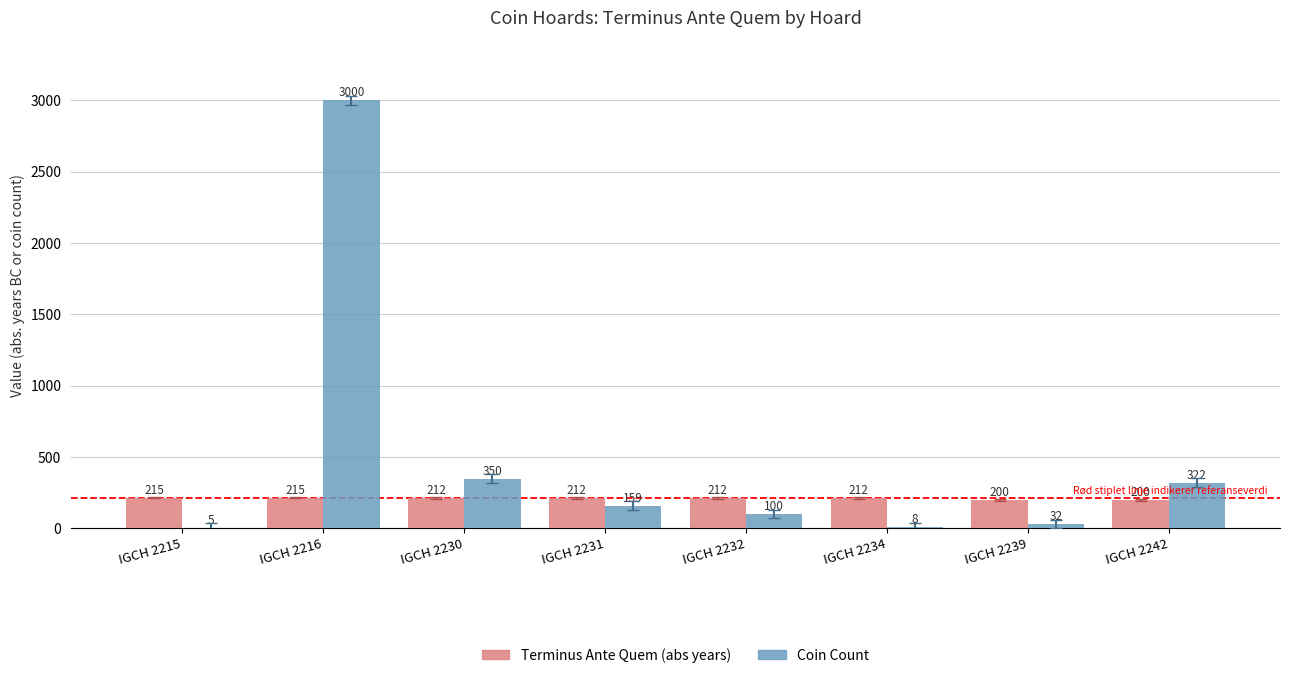

How many categories are shown in the chart?

8